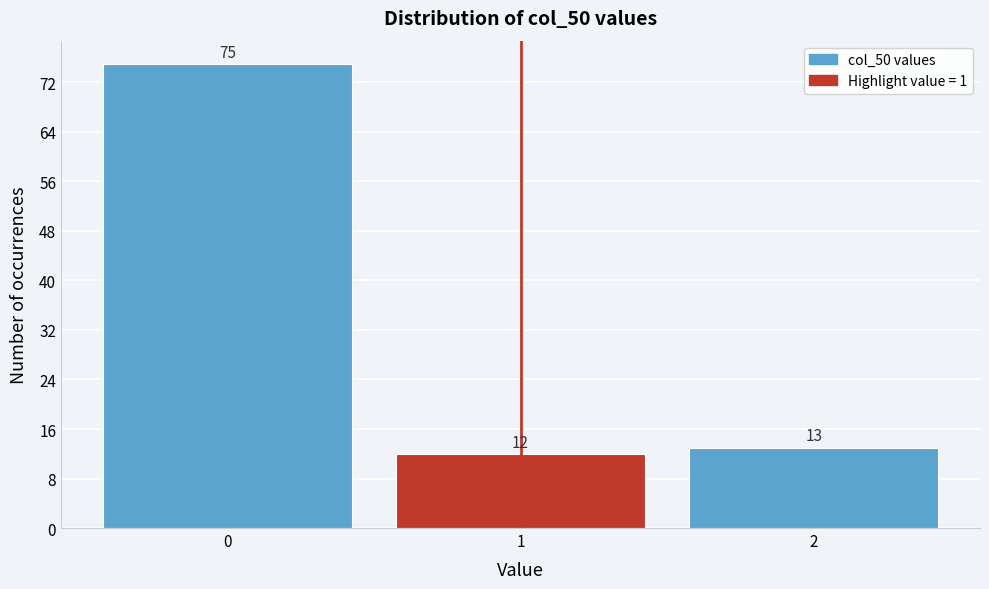

Which range on the x-axis has the tallest bar?

-0.5 to 0.5